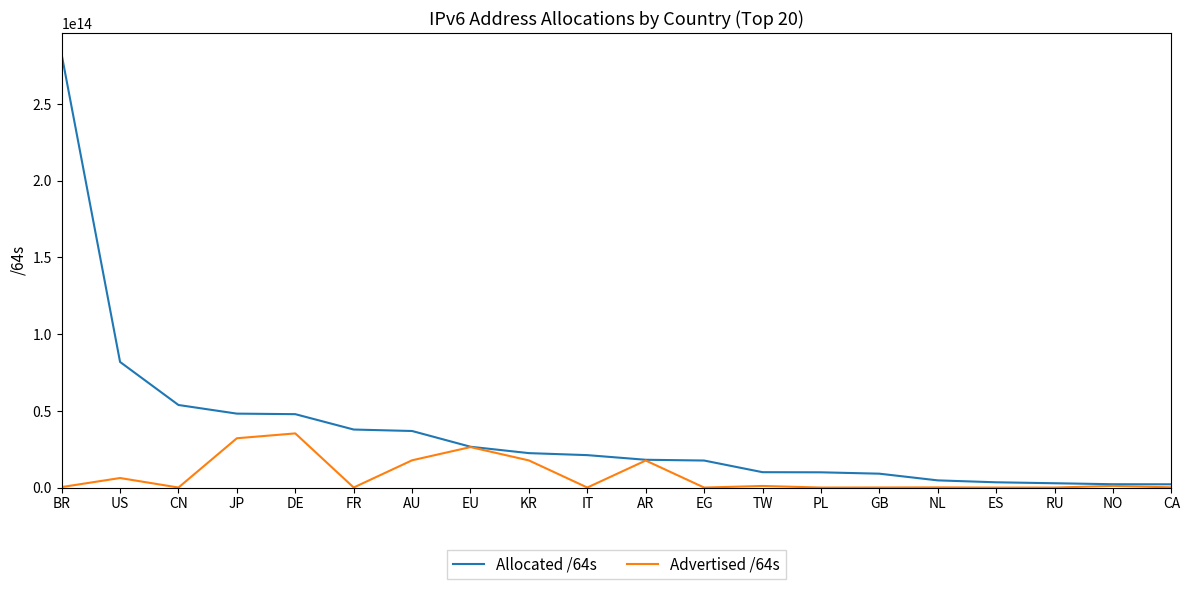

At which category is the sum across all series the highest?

BR